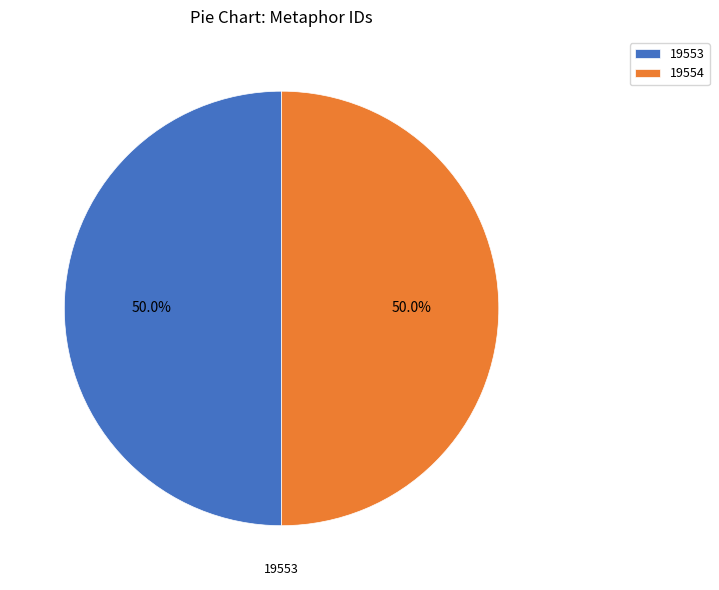

The 19554 slice represents 50% of the pie. True or false?

True